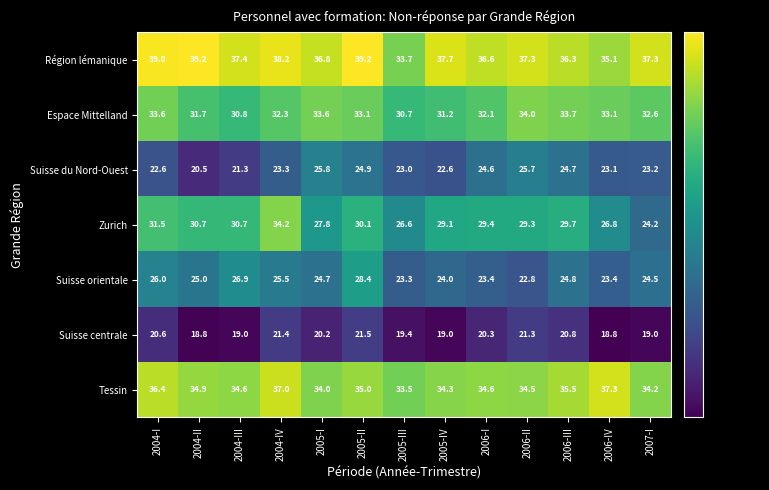

The value of Espace Mittelland at 2005-I is 33.6. True or false?

True